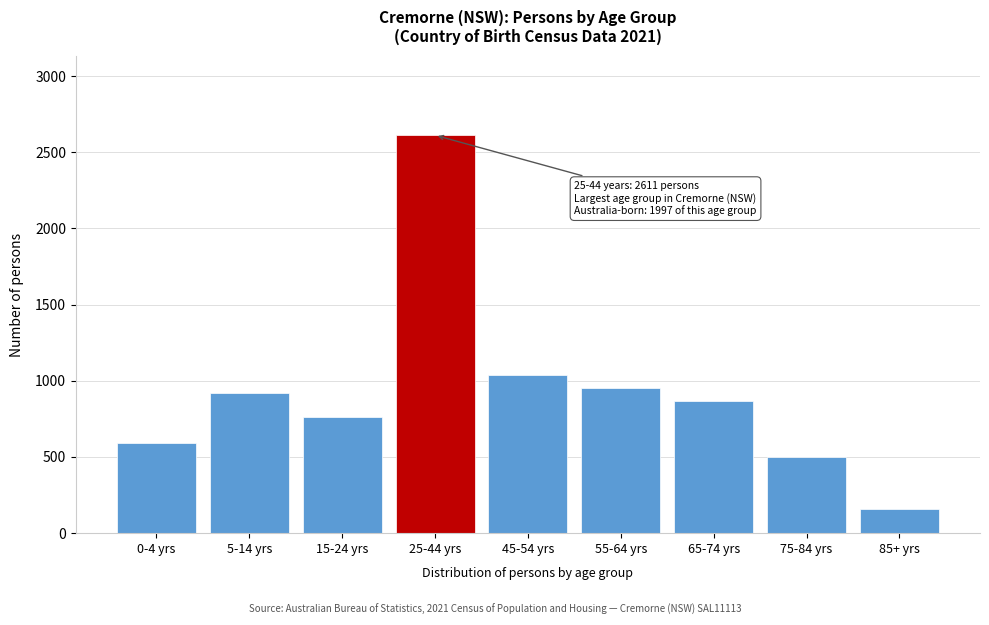

Reading left to right, extract all data points from this chart.

0-4 yrs=589	5-14 yrs=920	15-24 yrs=760	25-44 yrs=2611	45-54 yrs=1036	55-64 yrs=951	65-74 yrs=867	75-84 yrs=498	85+ yrs=161